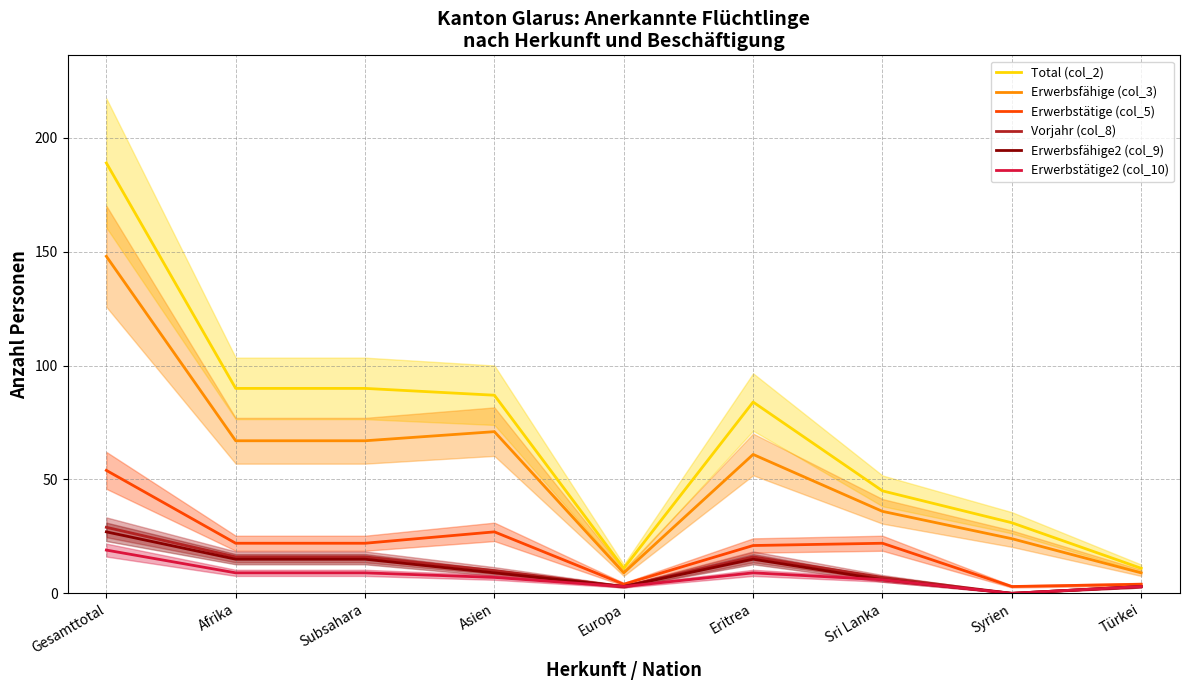

Which category has the highest value in the Total (col_2) series?

Gesamttotal